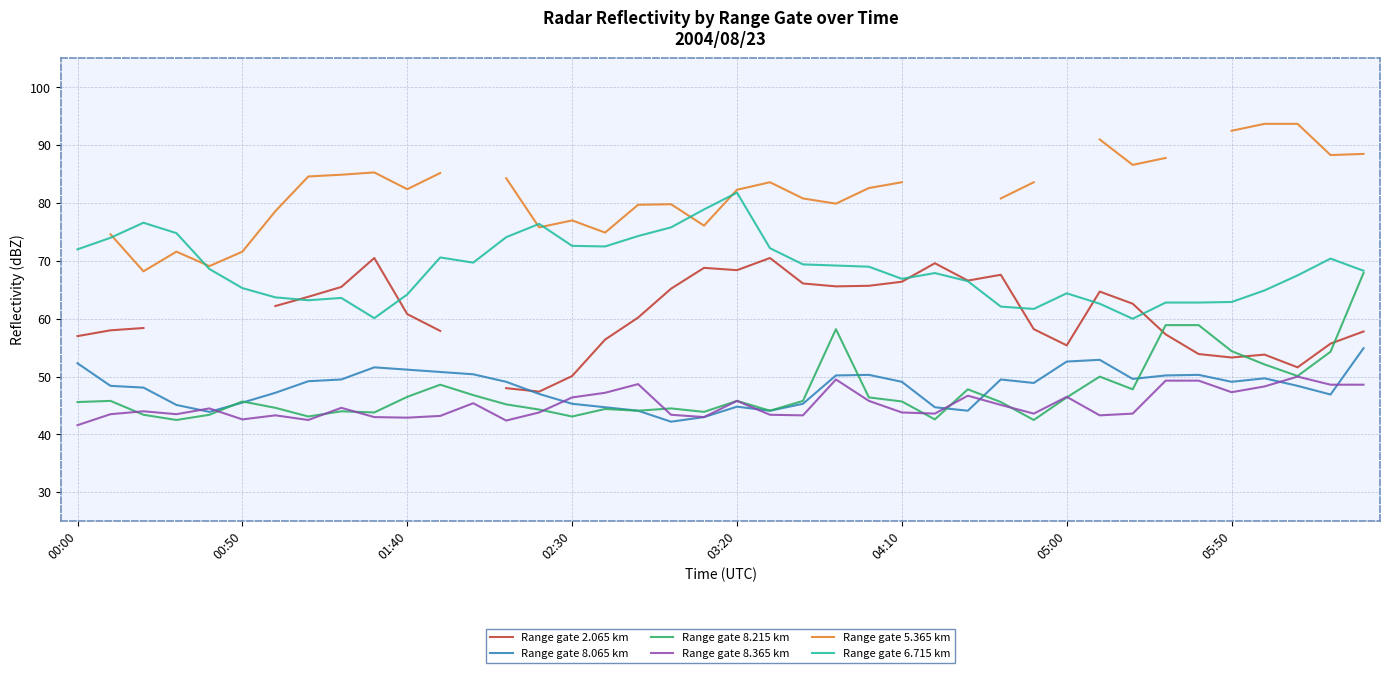

What is the smallest value displayed?

41.6